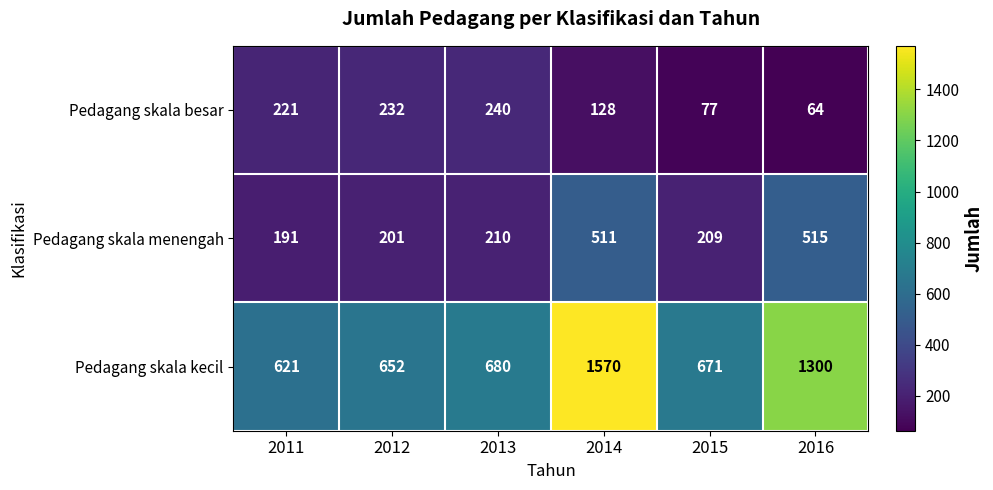

What is the difference between the second highest and minimum values in the Pedagang skala menengah series?

320